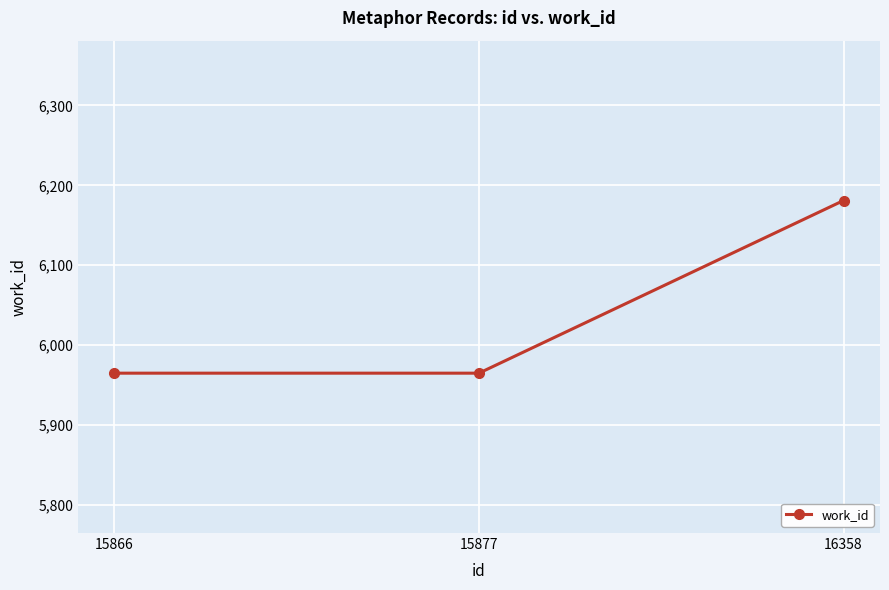

How many series are shown in this chart?

1